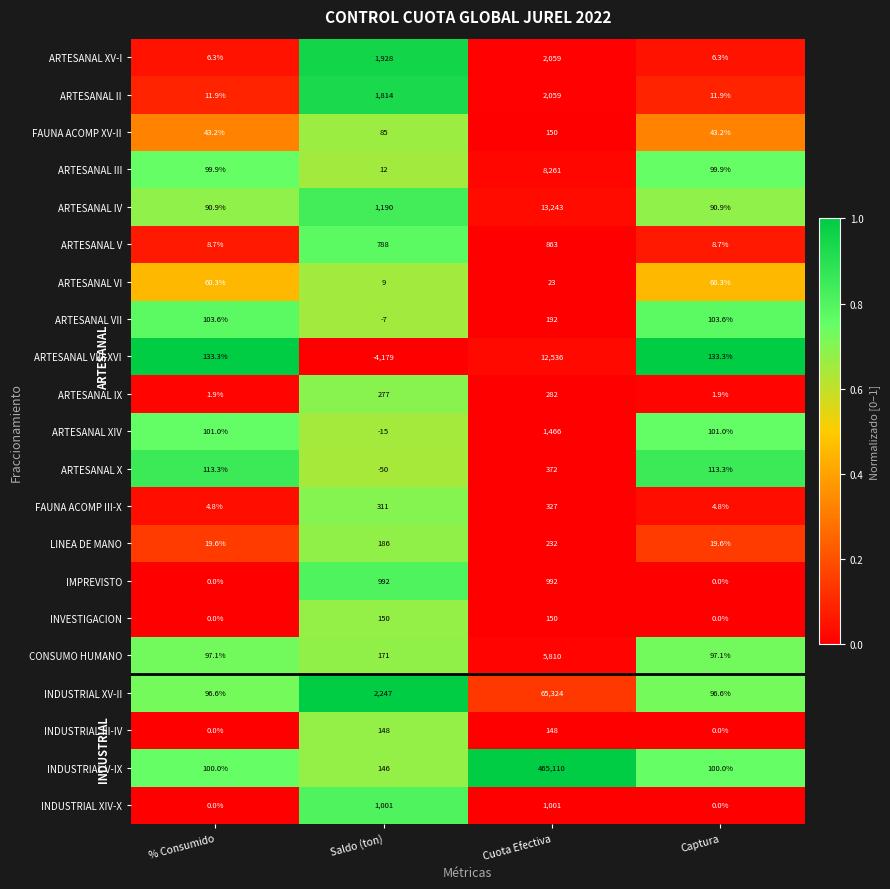

What is the difference between the CONSUMO HUMANO values at Saldo (ton) and Captura?

73.9